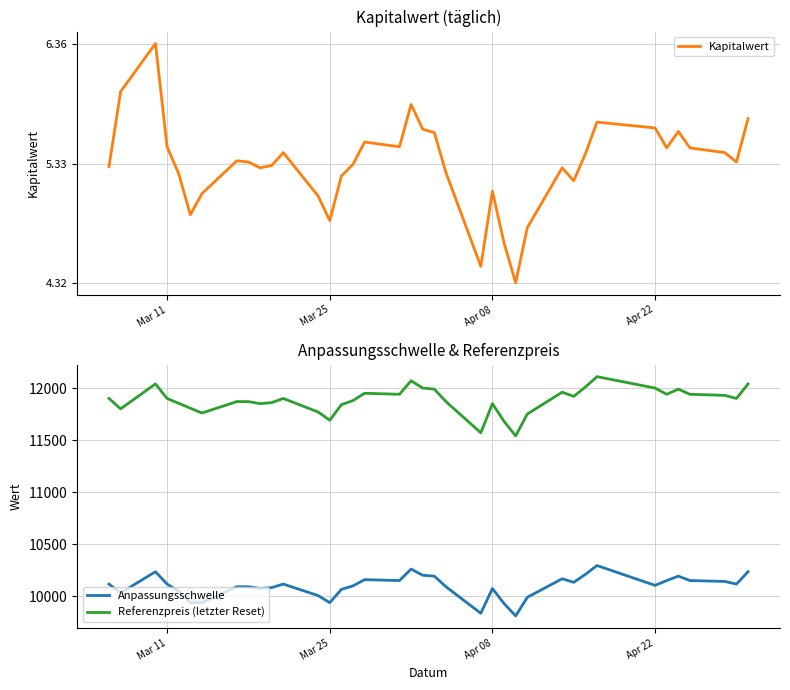

Which category has the lowest value in the Anpassungsschwelle series?

2025-04-10